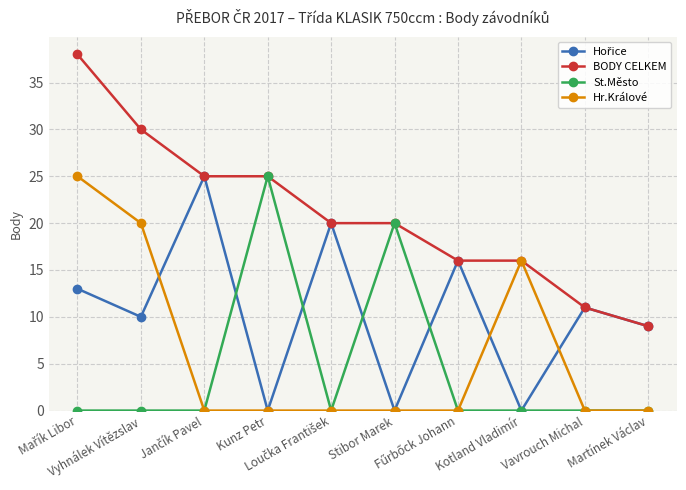

What is the maximum value for Hr.Králové?

25